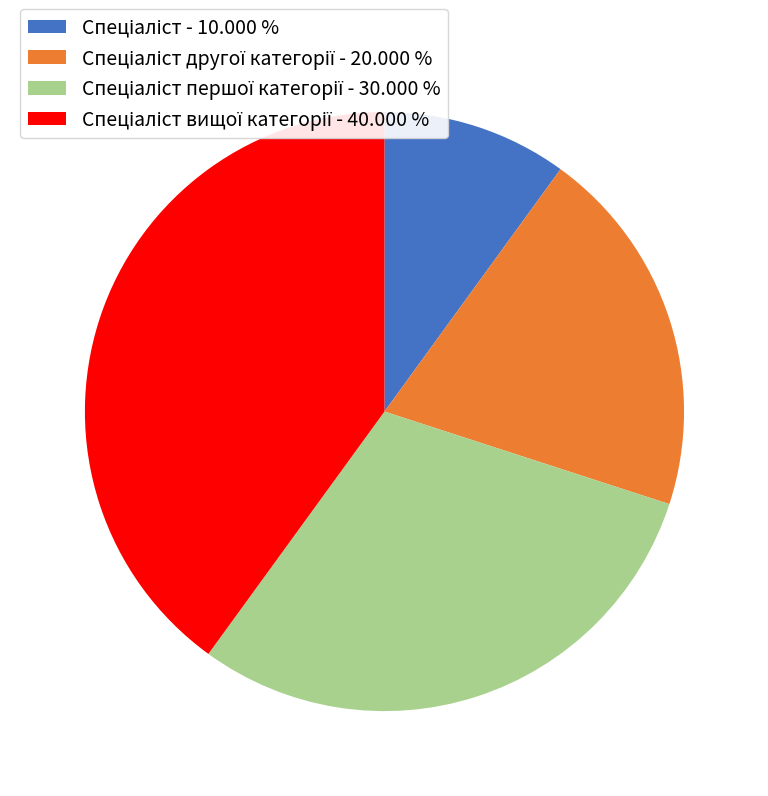

Does any single category account for the majority?

No